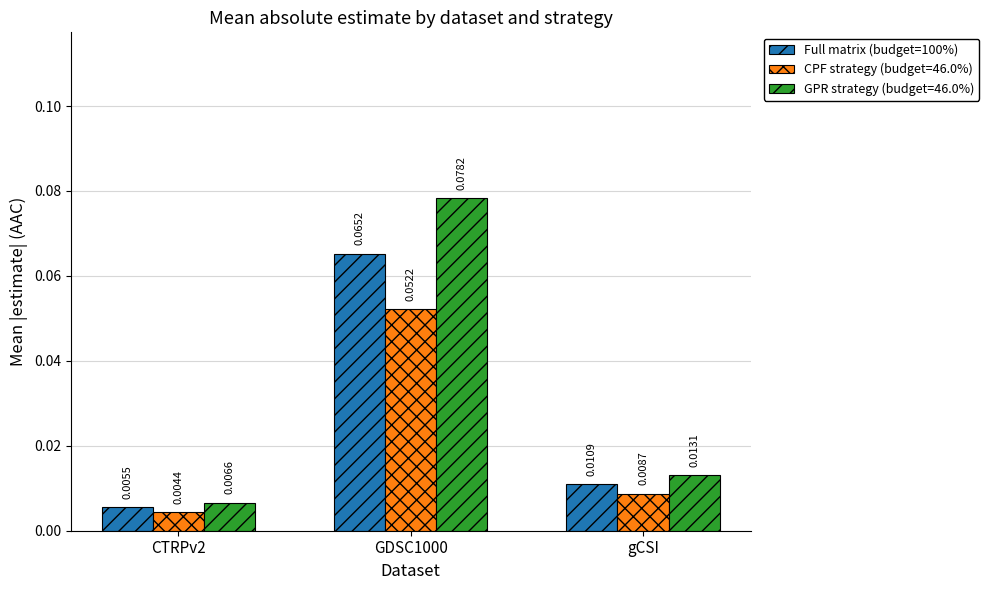

Which series changed the most between CTRPv2 and GDSC1000?

GPR strategy (budget=46.0%)